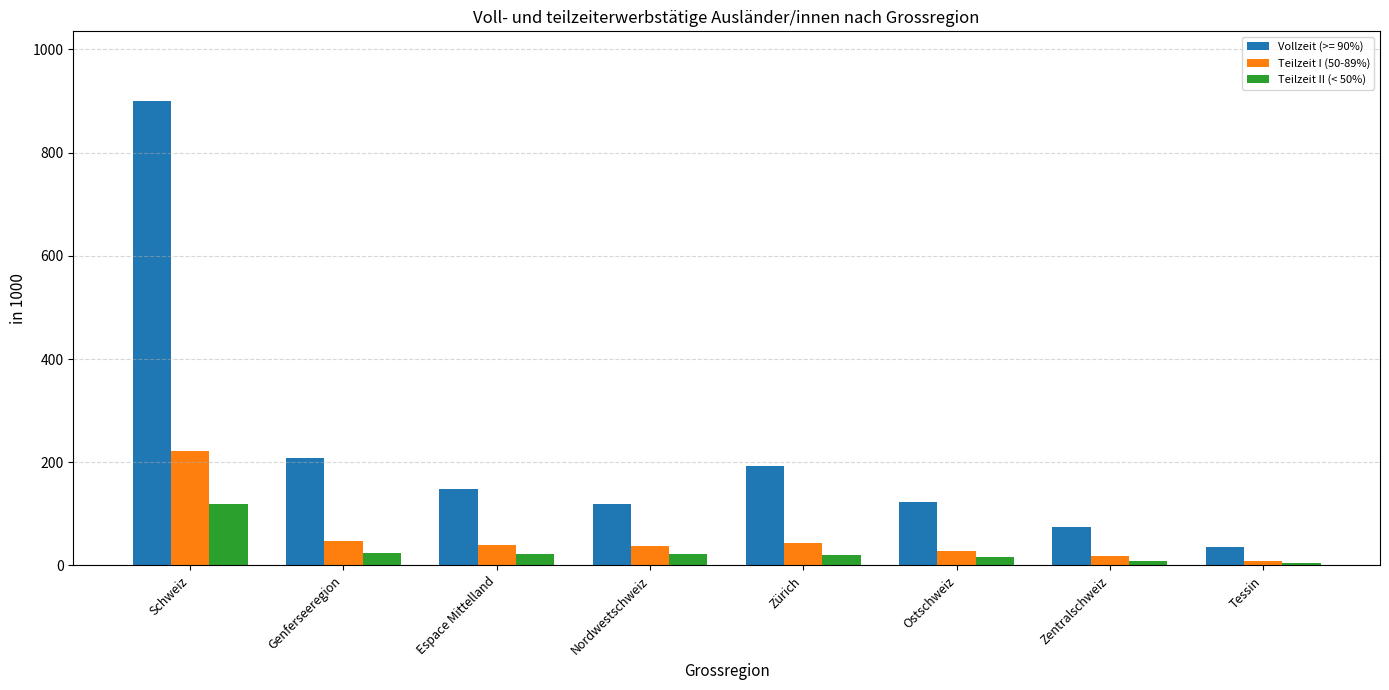

True or false: Teilzeit I (50-89%) has a value of 47.5 at Genferseeregion.

True